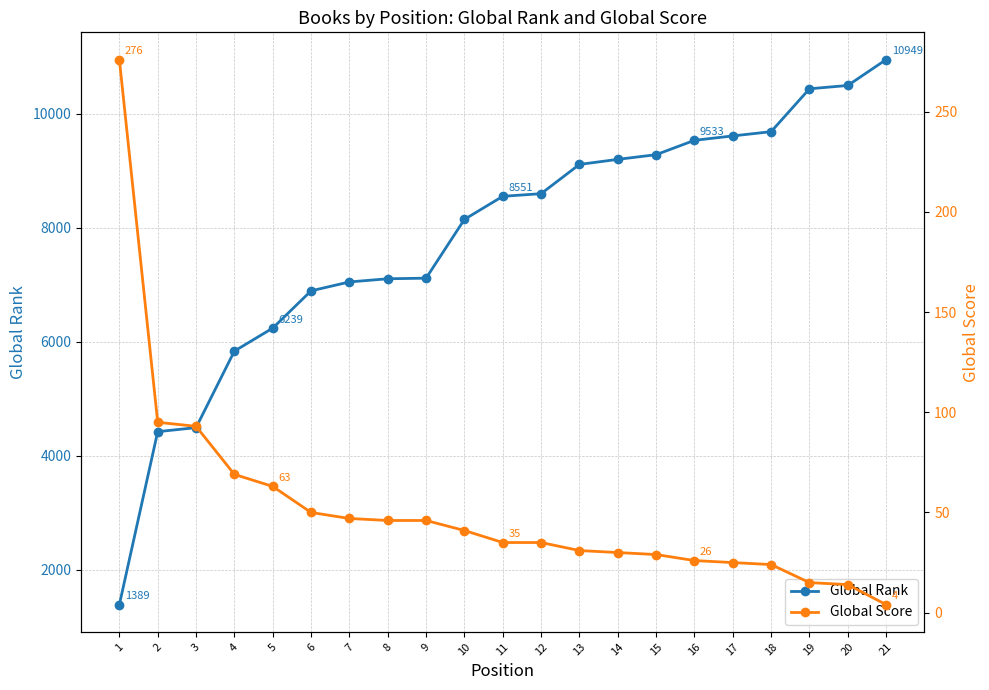

How many values in the Global Score series exceed 35?

10